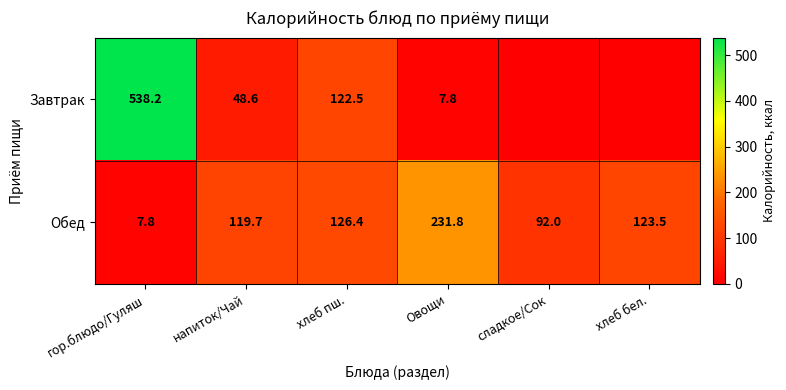

Between напиток/Чай and Овощи, which series saw the biggest shift?

Обед